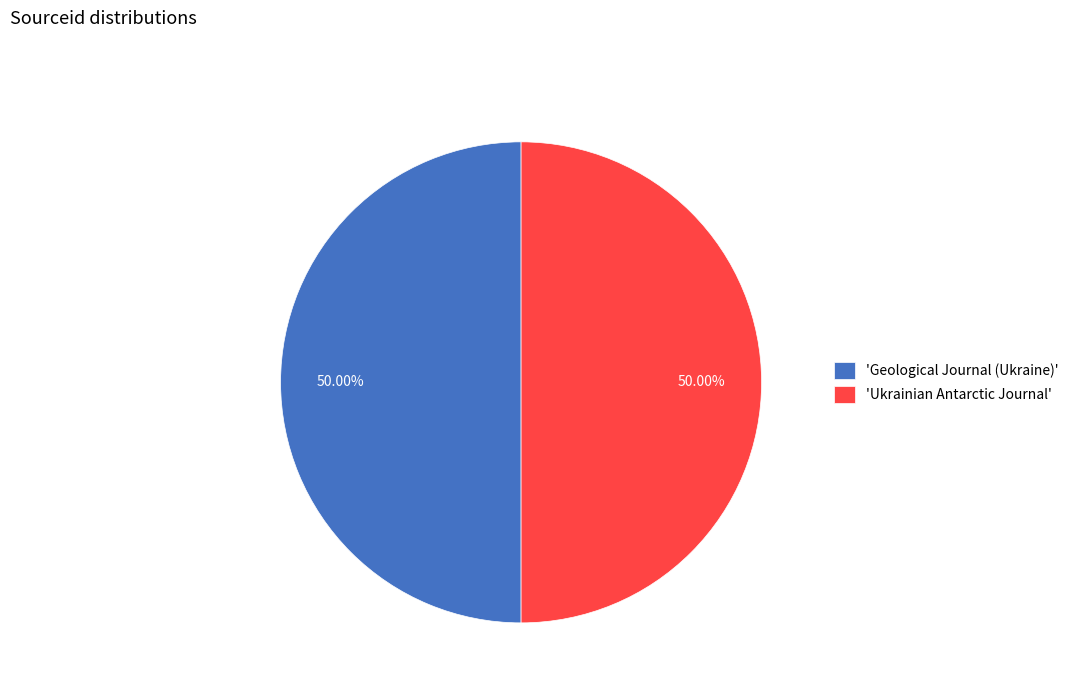

Approximately how many times larger is the value at 'Ukrainian Antarctic Journal' compared to 'Geological Journal (Ukraine)'?

1.0